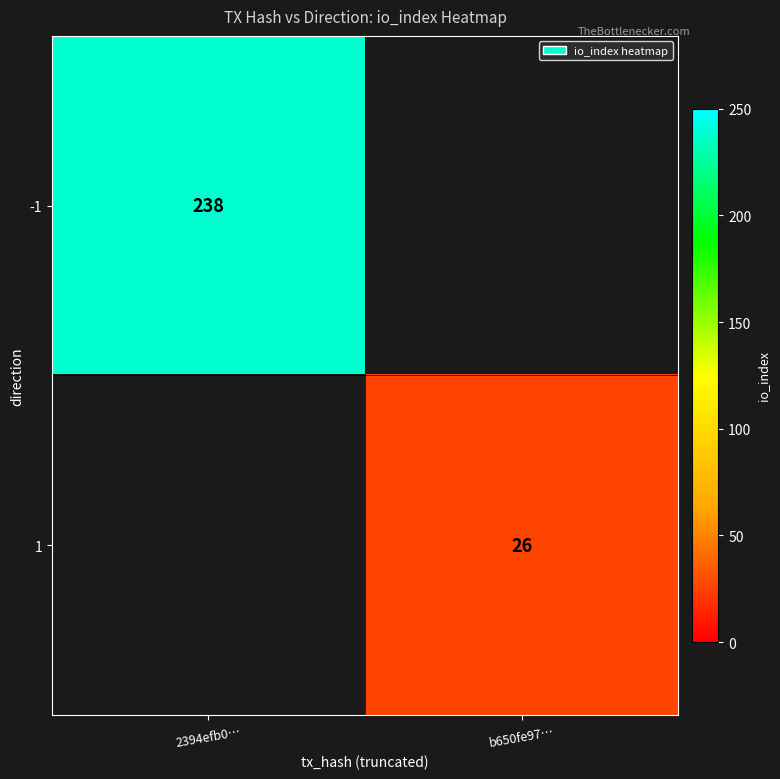

The value of -1 at 2394efb0… is 238. True or false?

True